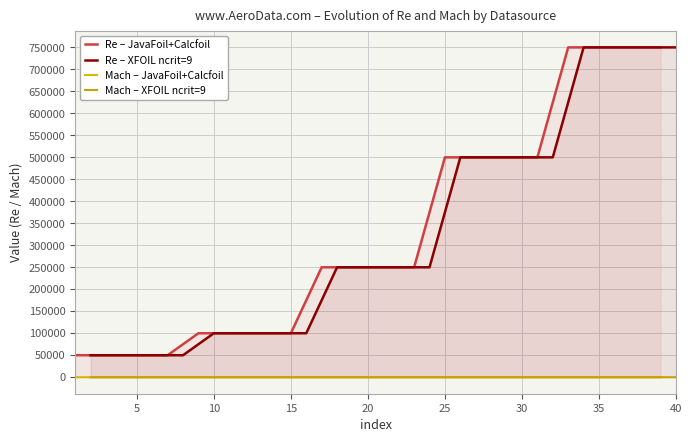

What is the lowest value of the Re – JavaFoil+Calcfoil series?

50000.0